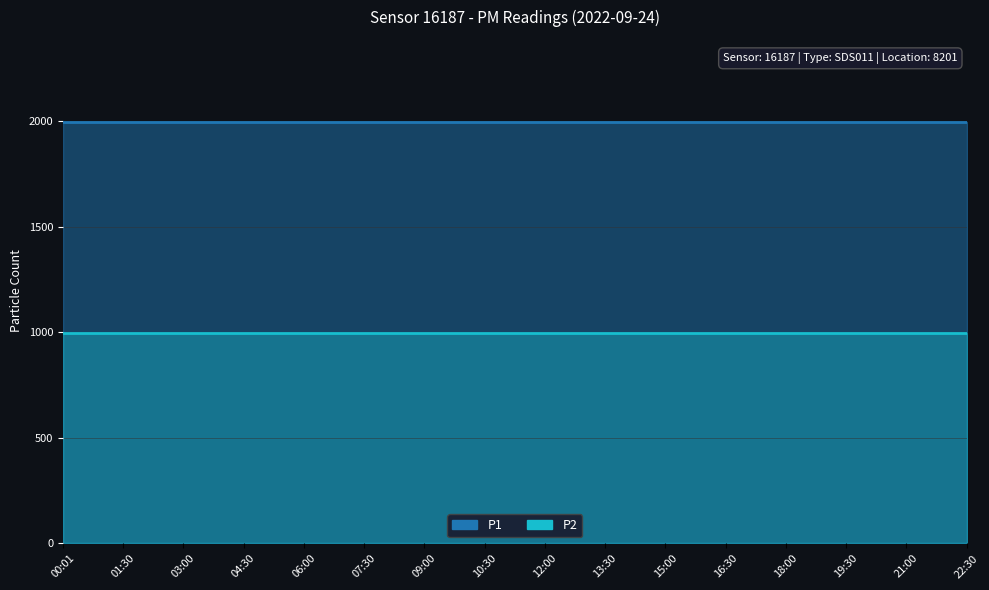

What is the spread (max minus min) of values at 03:00?

1000.0